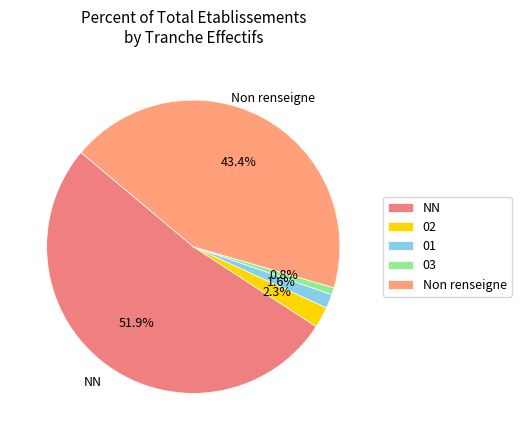

Is there a majority slice in this chart?

Yes